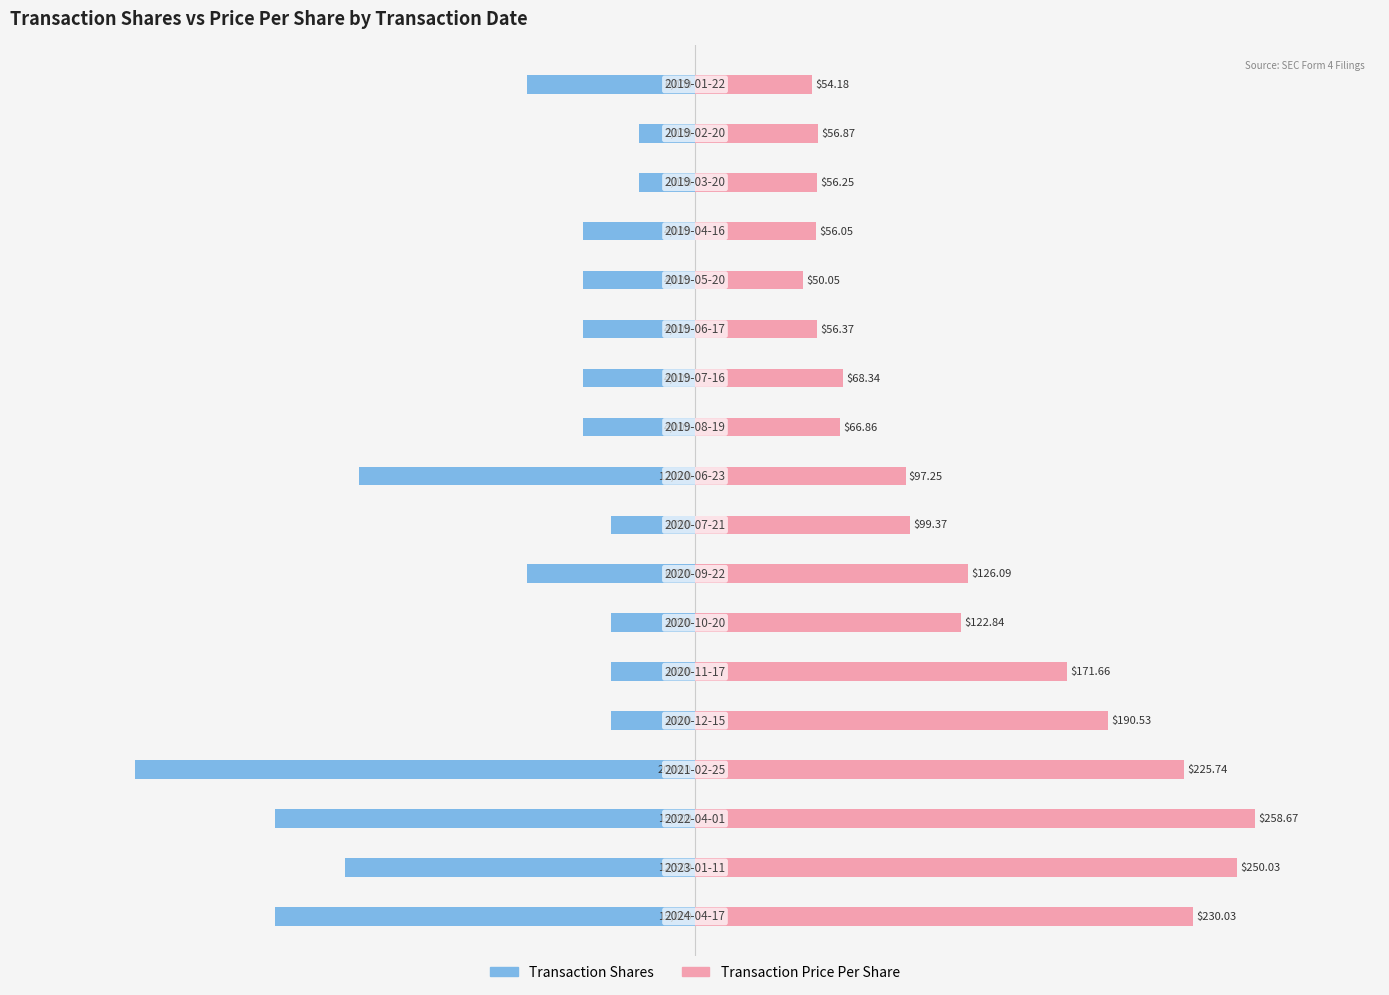

What is the maximum value for Transaction Shares?

-1.8